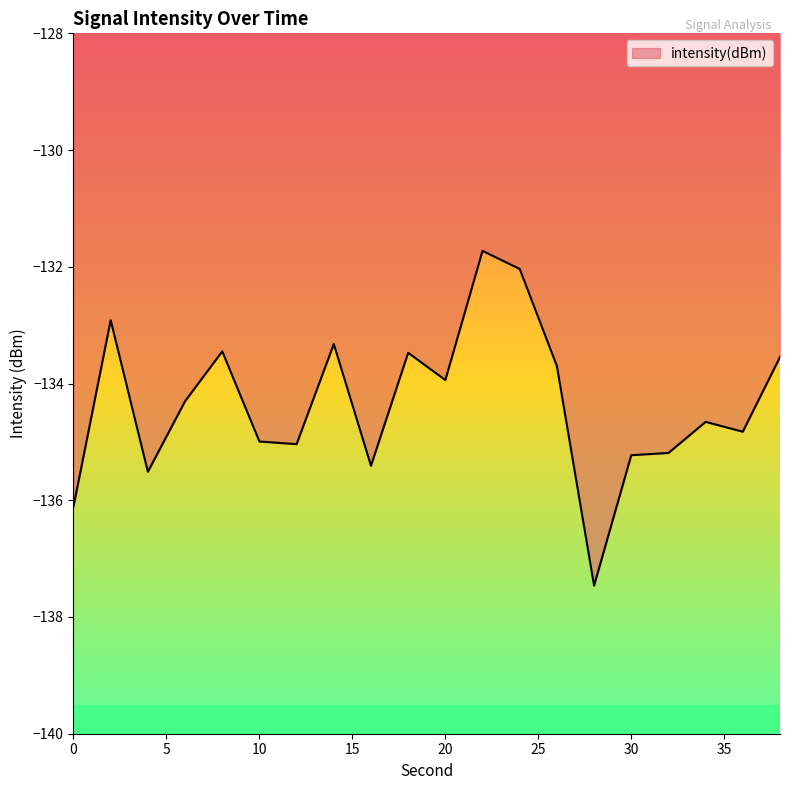

What is the difference between the maximum and minimum values?

5.7